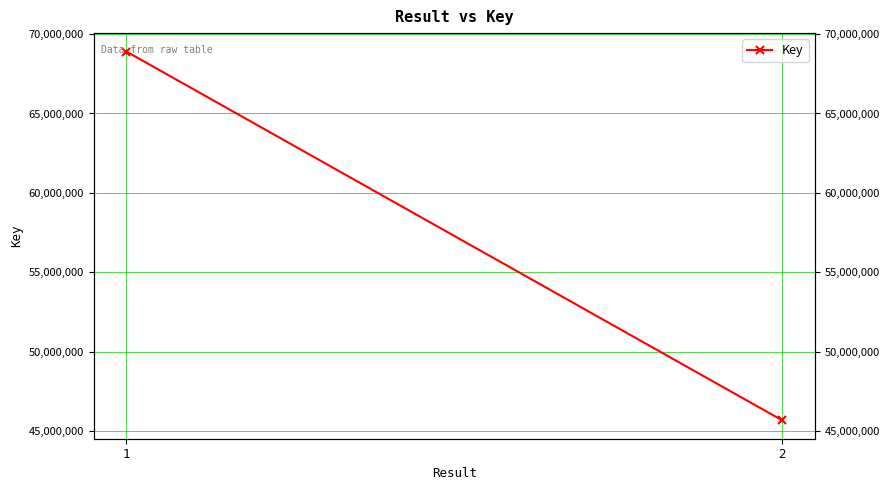

Reading left to right, what are all the values shown in this chart?

1=68895830	2=45698372